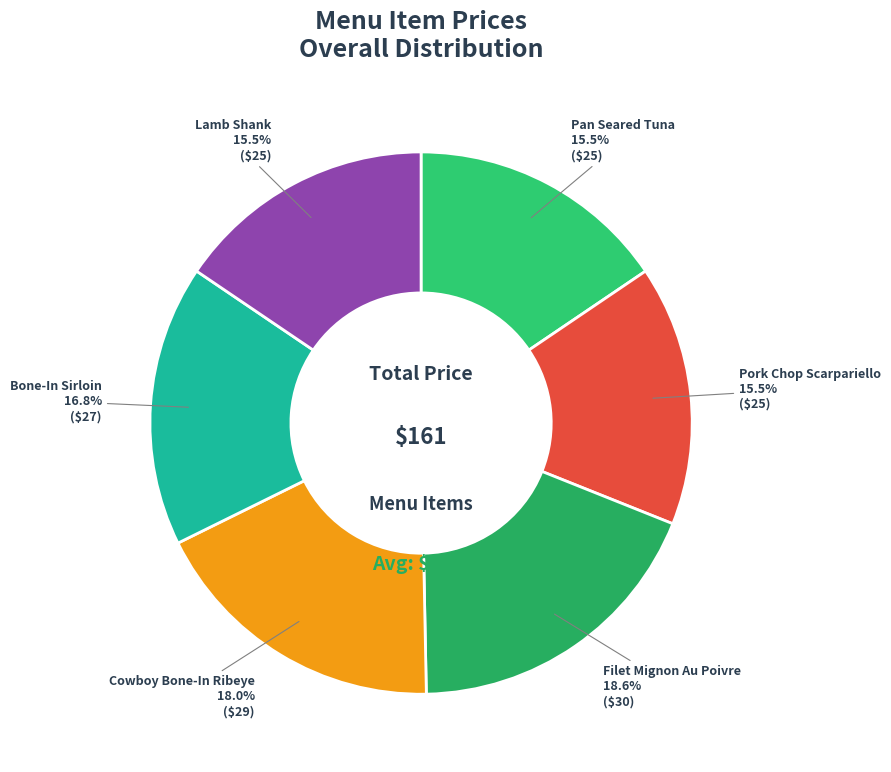

Between Pork Chop Scarpariello and Cowboy Bone-In Ribeye, which is larger?

Cowboy Bone-In Ribeye